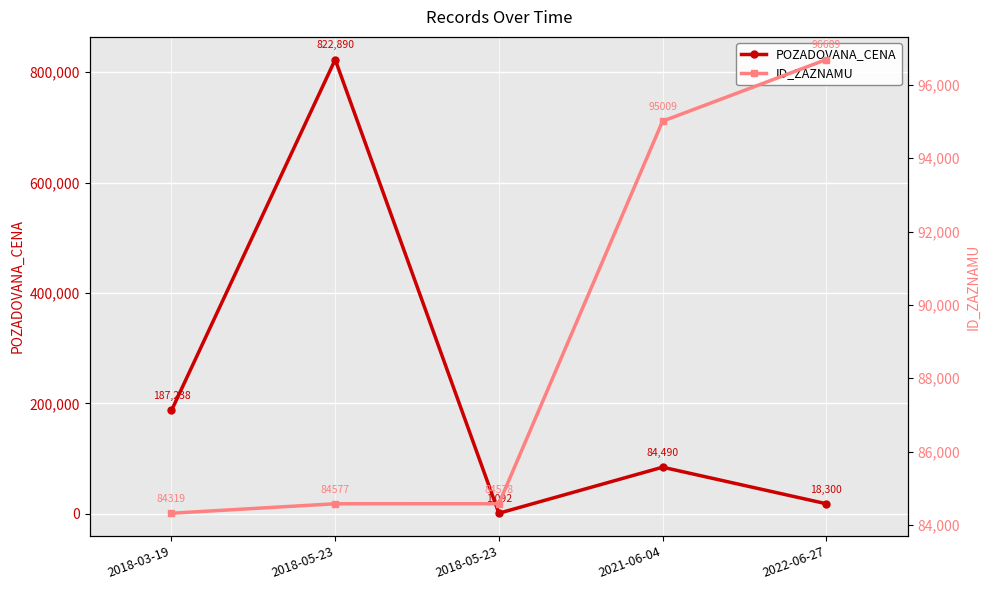

What is the spread (max minus min) of values at 2018-05-23?

738313